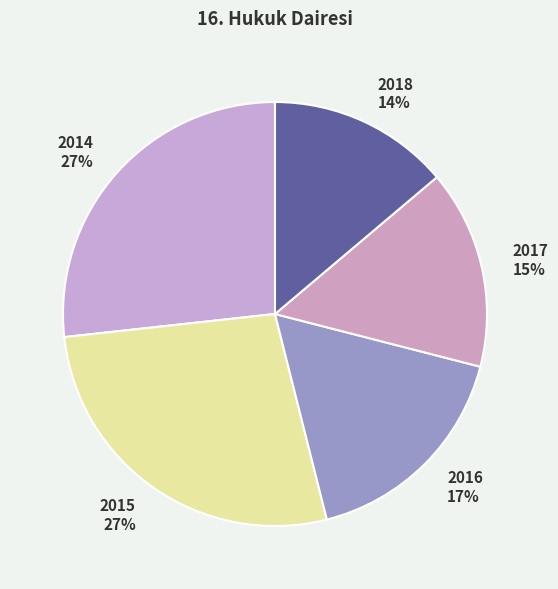

Which category has the smallest portion of the pie?

2018